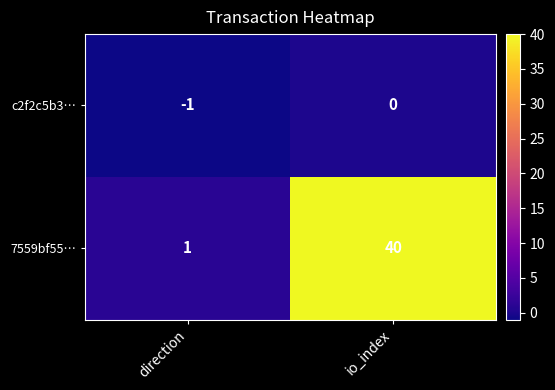

Rank the series at direction from lowest to highest value.

c2f2c5b3…, 7559bf55…